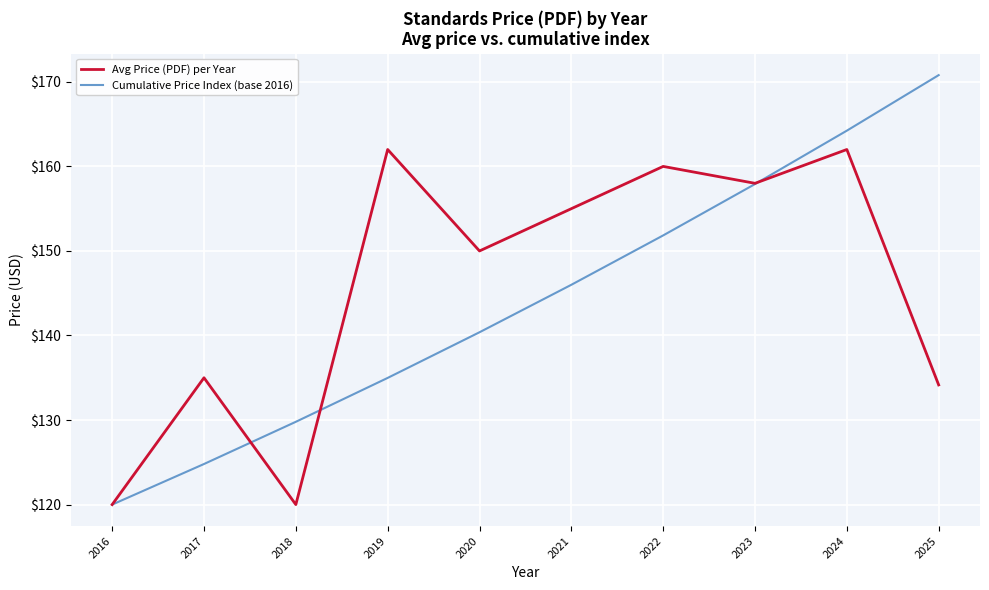

The Avg Price (PDF) per Year series shows 135.0 at 2017. True or false?

True